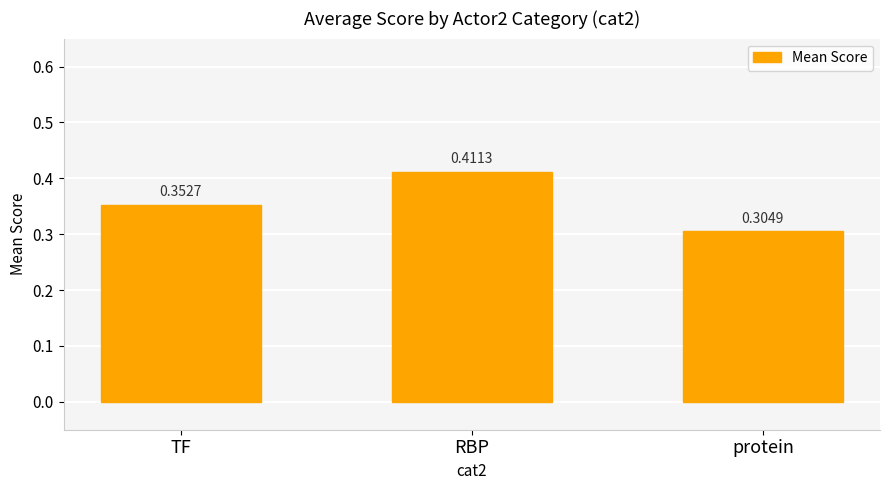

How many values are between 0 and 1?

3